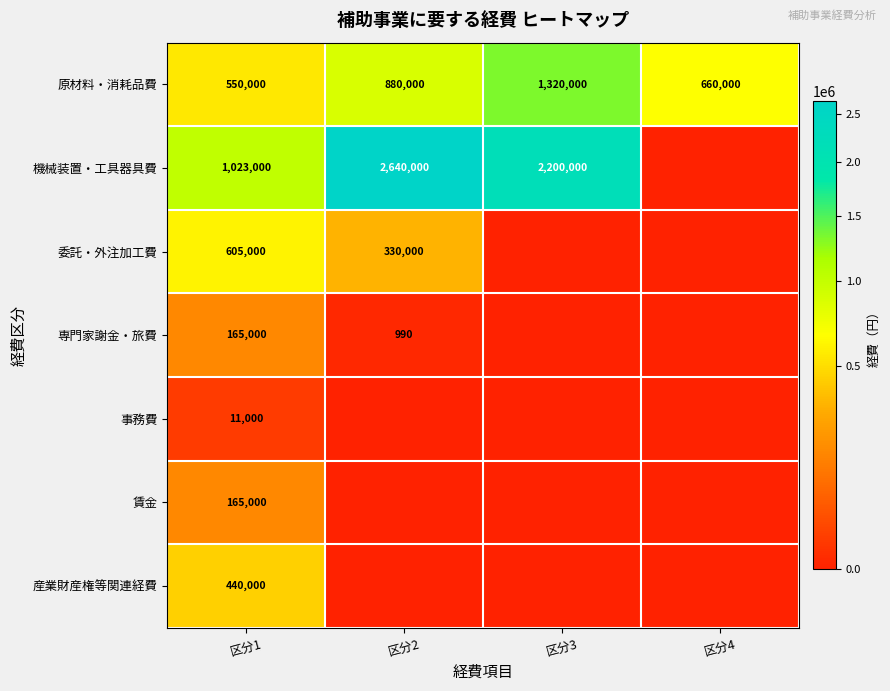

The 原材料・消耗品費 series shows 660000 at 区分4. True or false?

True